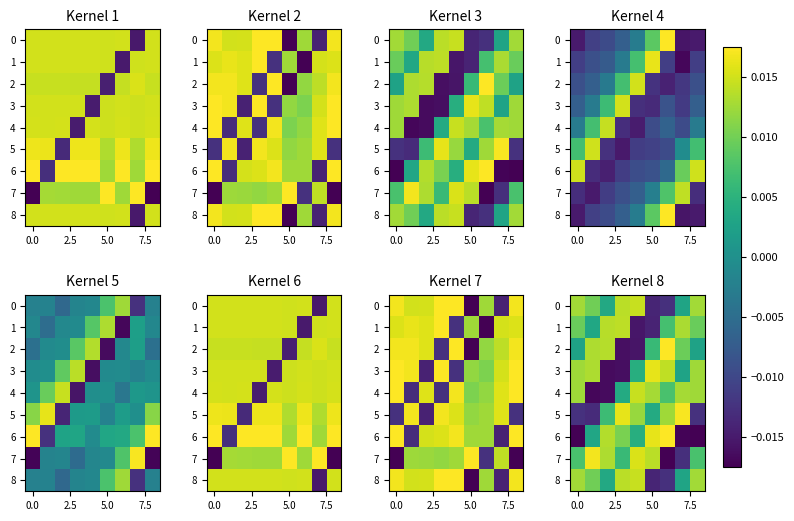

How many distinct data groups are displayed?

9